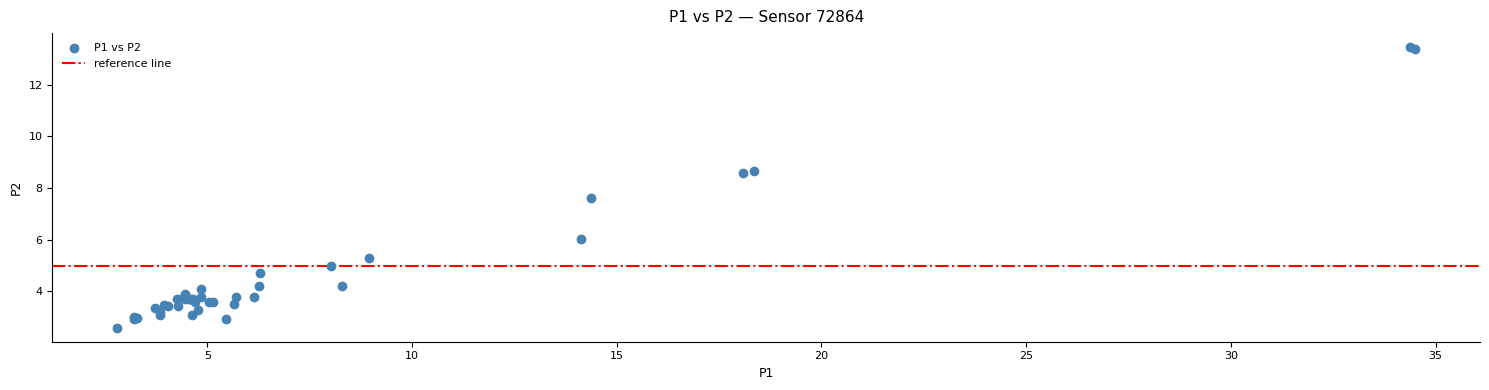

What Y value in the scatter plot is closest to 8?

7.6